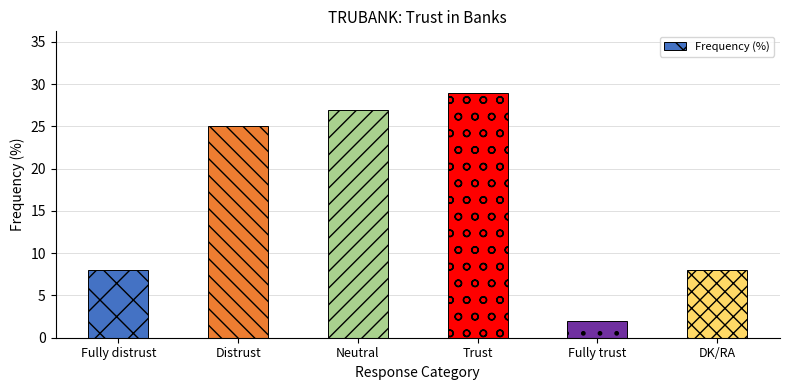

What is the sum of the values at Fully trust and Neutral?

29